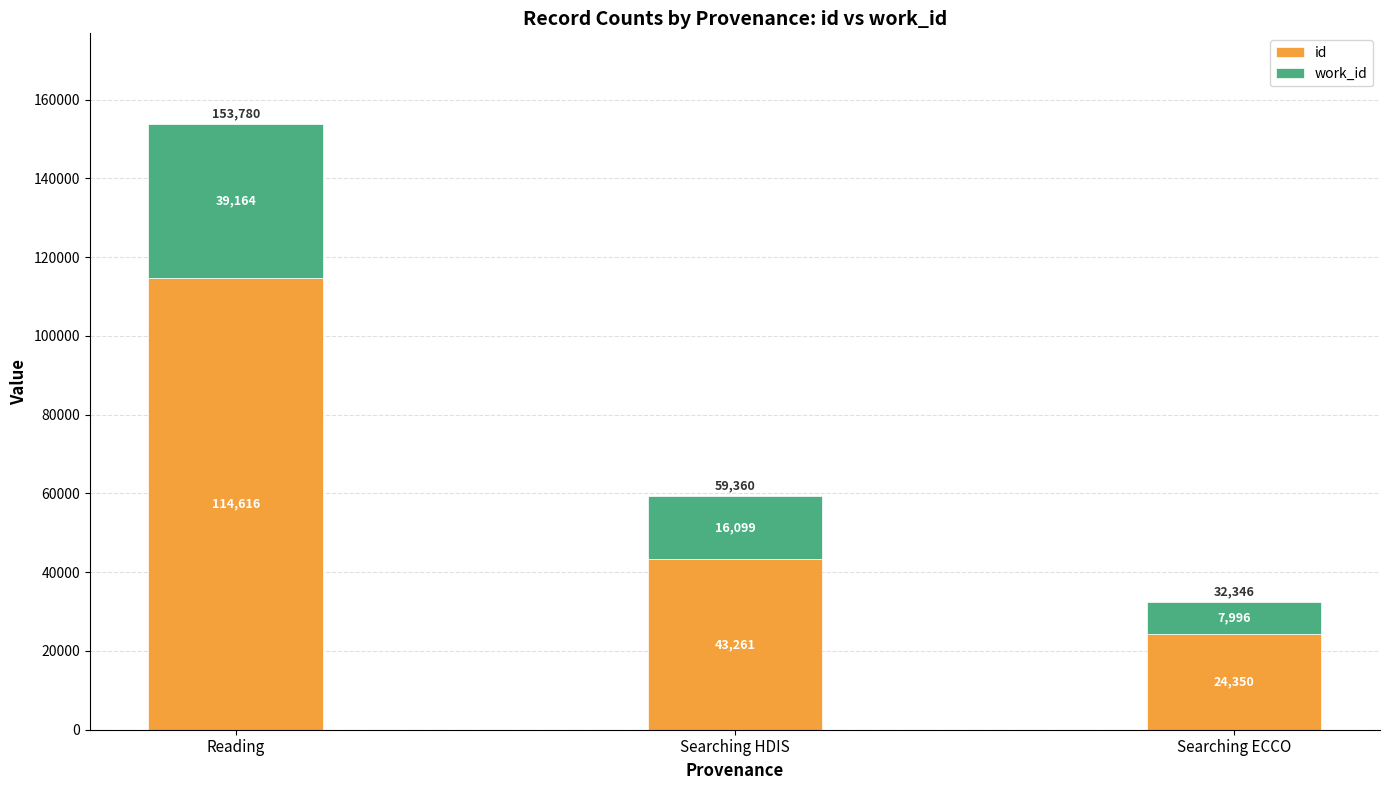

How many bars are there in total?

3